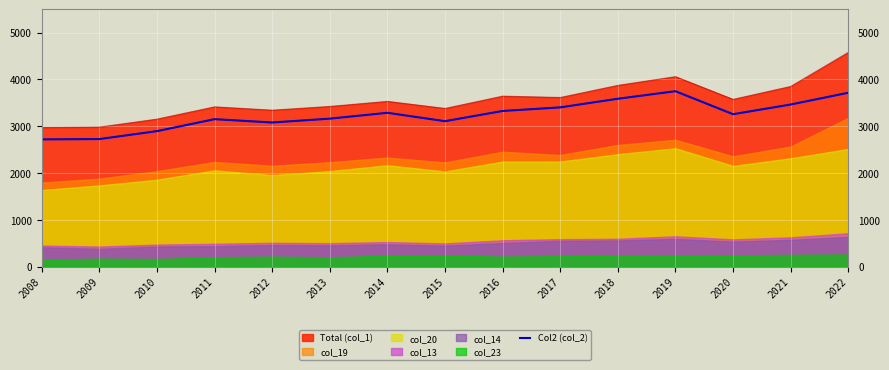

Which label corresponds to the smallest value in the chart?

2008